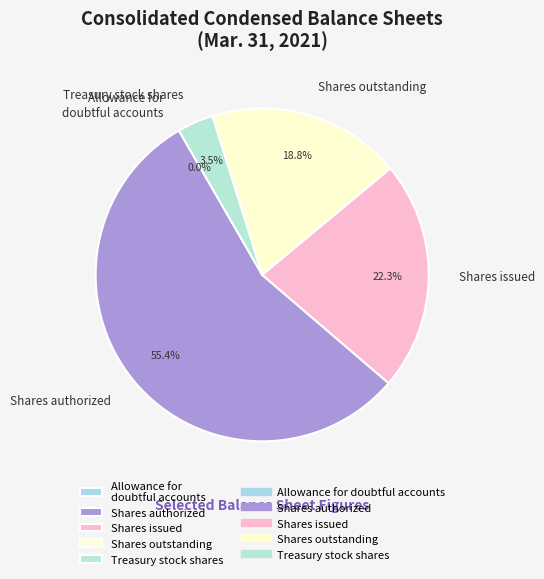

To the nearest percent, what is the average slice percentage?

20%